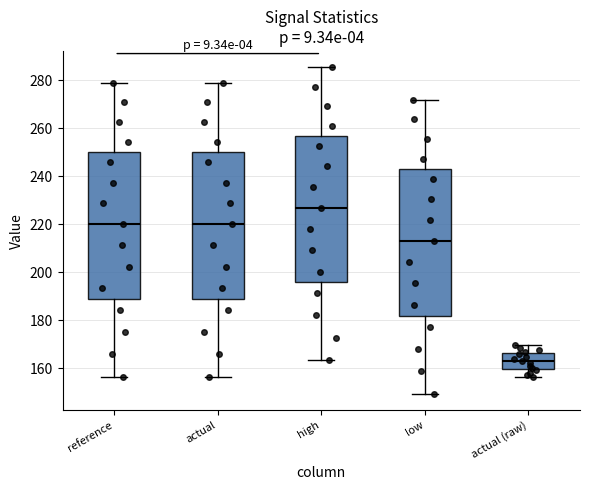

Reading left to right, transcribe this box plot: for each box, give where its median line is, the range the box spans, and where its two whiskers end, as read against the y-axis. The values are not printed on the chart, so give them approximately, as read against the axis.

reference: median 220, box 188 to 250, whiskers 156 to 278
actual: median 220, box 188 to 250, whiskers 156 to 278
high: median 226, box 196 to 256, whiskers 164 to 286
low: median 214, box 182 to 244, whiskers 150 to 272
actual (raw): median 162, box 160 to 166, whiskers 156 to 170